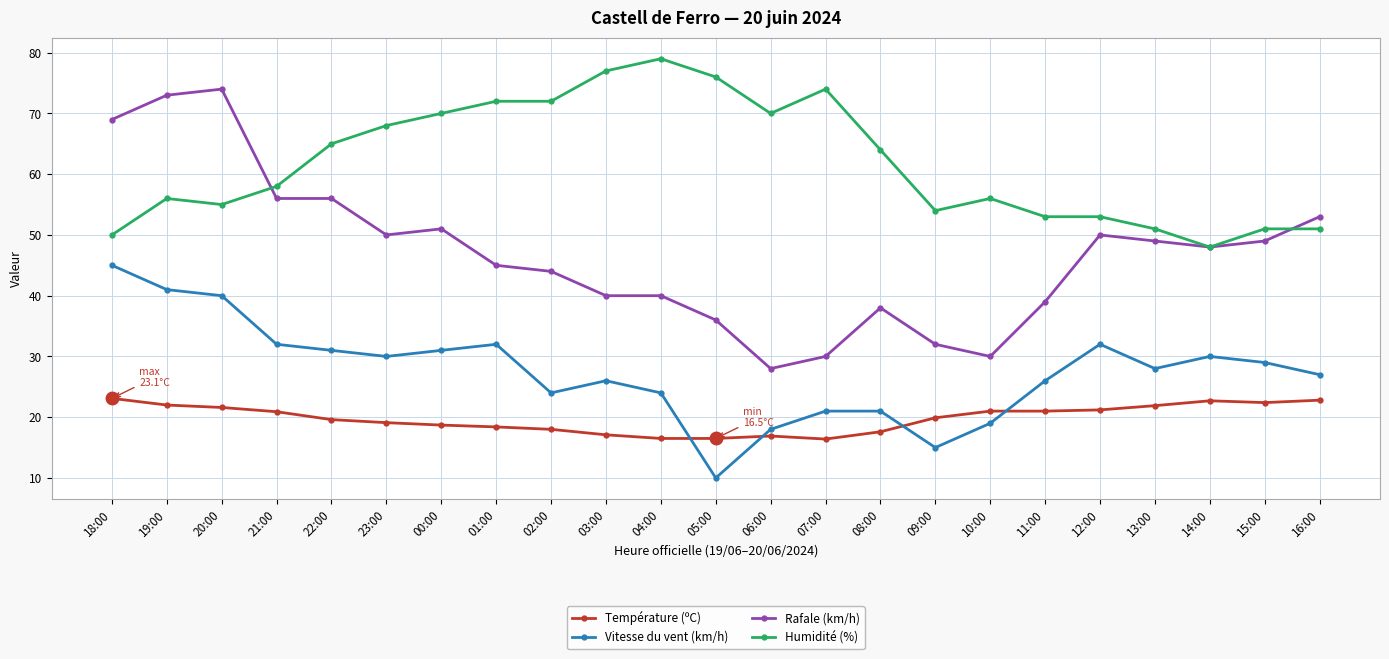

What is the total value across all series at 14:00?

148.7